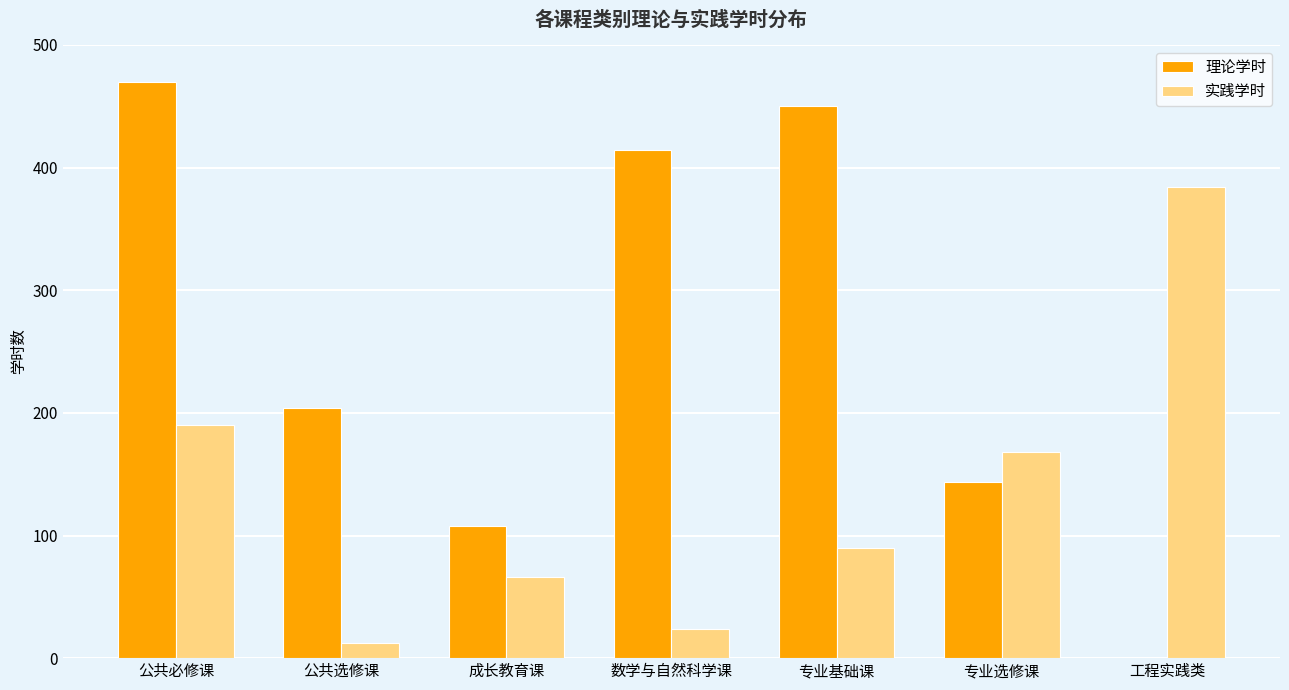

What is the highest value of the 理论学时 series?

470